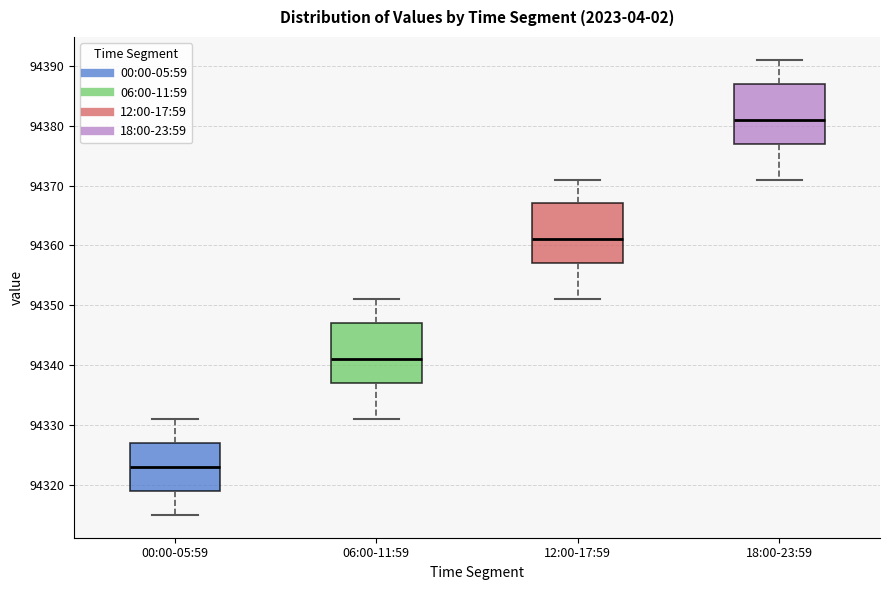

Reading left to right, transcribe this box plot: for each box, give where its median line is, the range the box spans, and where its two whiskers end, as read against the y-axis. The values are not printed on the chart, so give them approximately, as read against the axis.

00:00-05:59: median 94323, box 94319 to 94327, whiskers 94315 to 94331
06:00-11:59: median 94341, box 94337 to 94347, whiskers 94331 to 94351
12:00-17:59: median 94361, box 94357 to 94367, whiskers 94351 to 94371
18:00-23:59: median 94381, box 94377 to 94387, whiskers 94371 to 94391